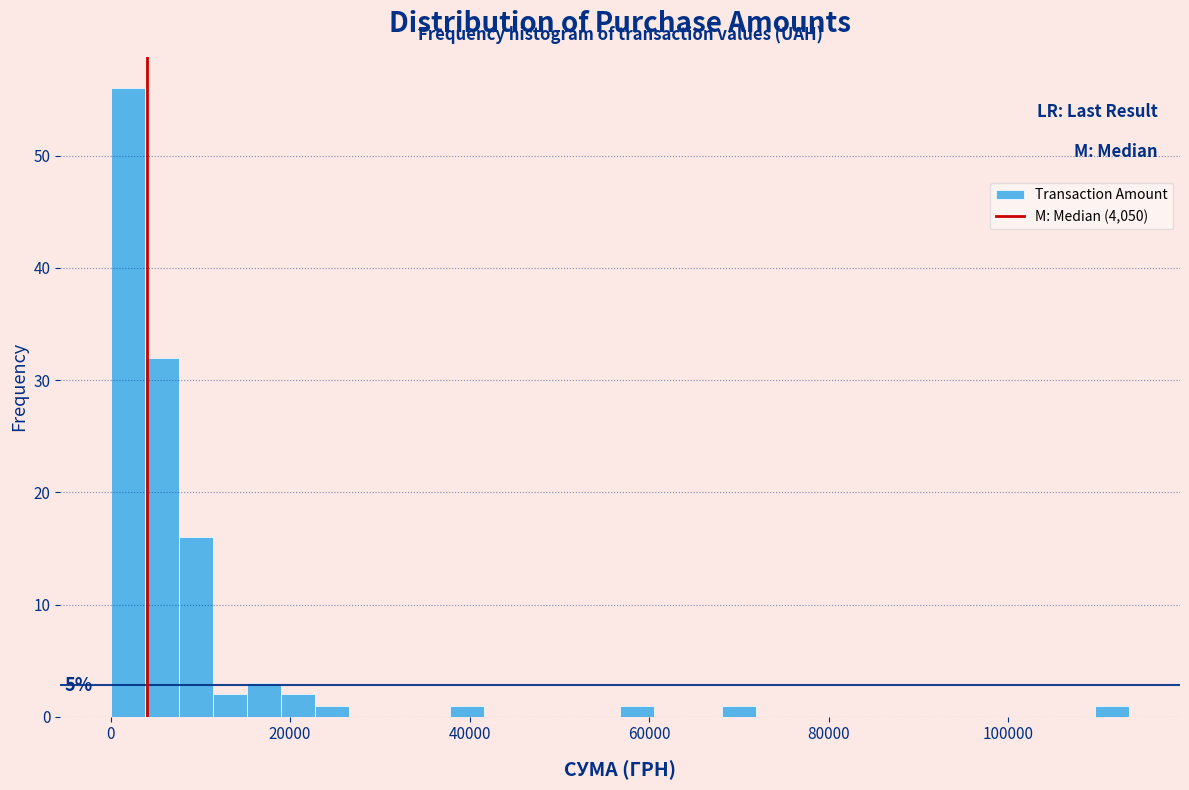

Around what value on the x-axis is the tallest bar? Give the approximate position of its centre, as read against the axis.

2000